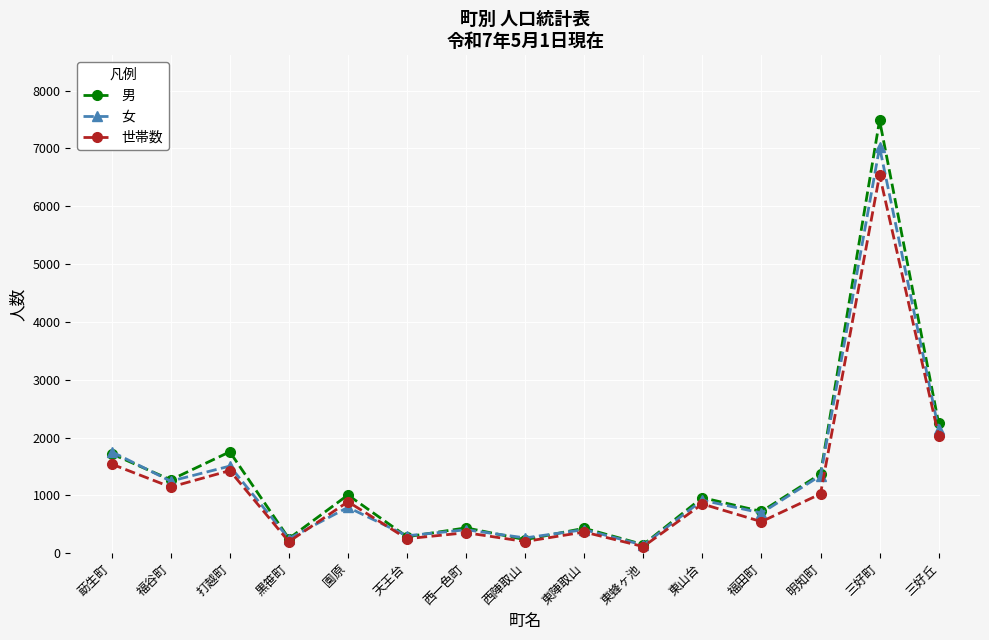

Which series has the largest range (max minus min)?

男